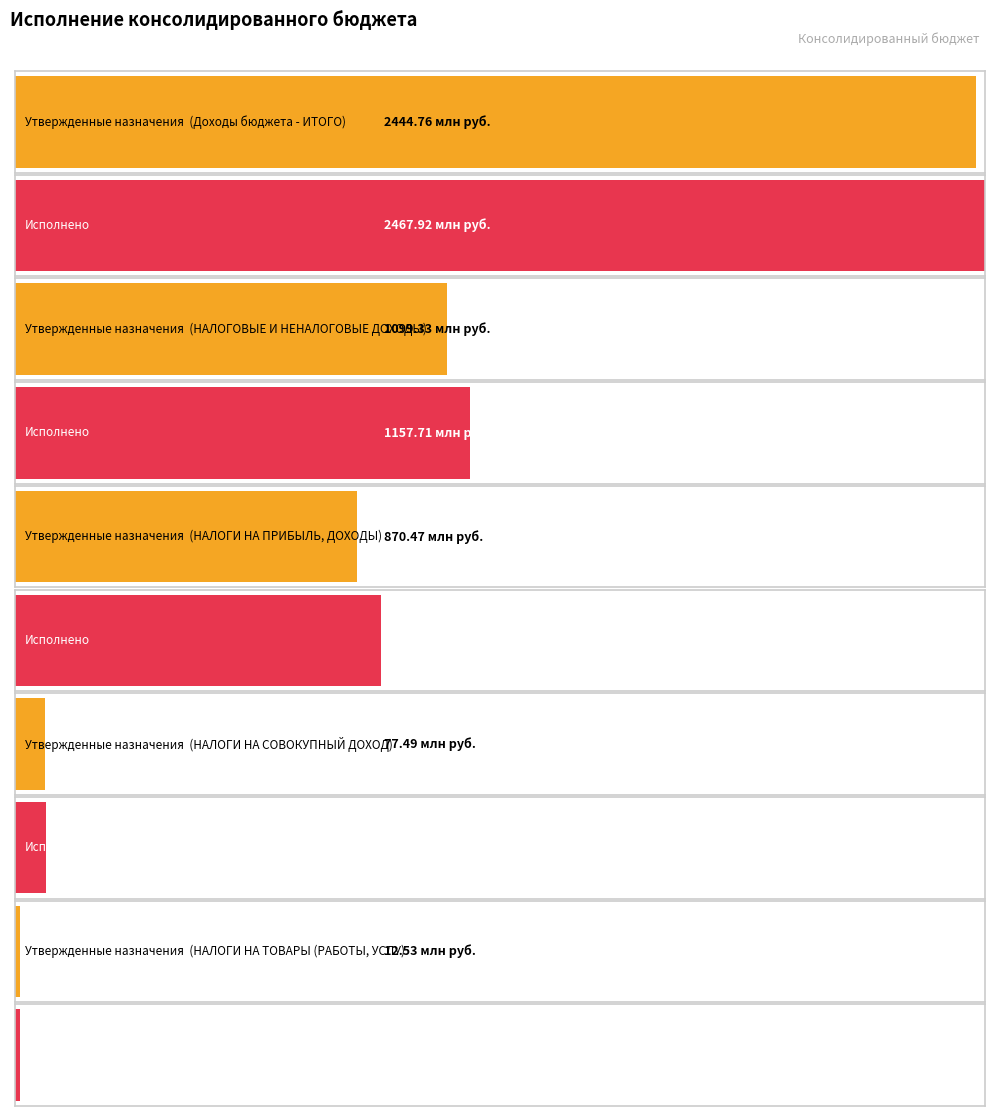

Reading left to right, extract all data points from this chart.

Утвержденные назначения: Доходы бюджета - ИТОГО=2444755364.5	НАЛОГОВЫЕ И НЕНАЛОГОВЫЕ ДОХОДЫ=1099331978.0	НАЛОГИ НА ПРИБЫЛЬ, ДОХОДЫ=870470100.0	НАЛОГИ НА СОВОКУПНЫЙ ДОХОД=77491300.0	НАЛОГИ НА ТОВАРЫ (РАБОТЫ, УСЛУГИ)=12530460.0
Исполнено: Доходы бюджета - ИТОГО=2467916677.1	НАЛОГОВЫЕ И НЕНАЛОГОВЫЕ ДОХОДЫ=1157705524.7	НАЛОГИ НА ПРИБЫЛЬ, ДОХОДЫ=930862110.6	НАЛОГИ НА СОВОКУПНЫЙ ДОХОД=79526367.6	НАЛОГИ НА ТОВАРЫ (РАБОТЫ, УСЛУГИ)=12300725.8